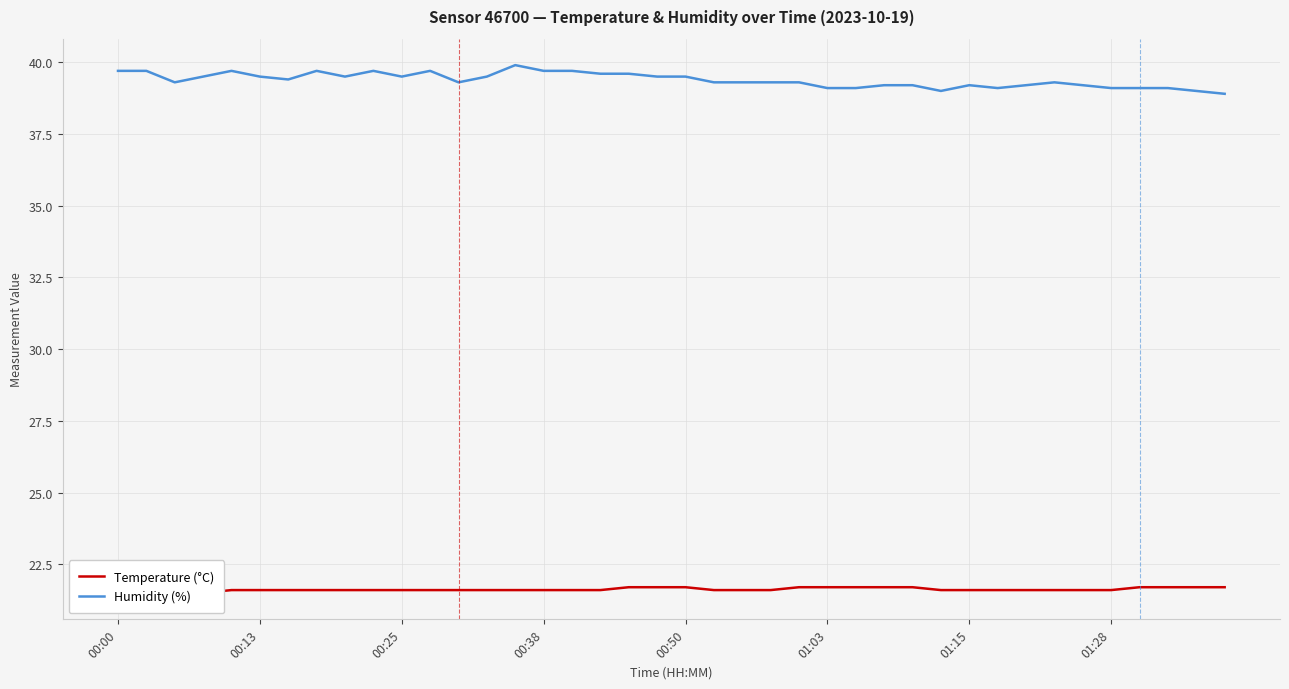

How many lines are shown in the chart?

2